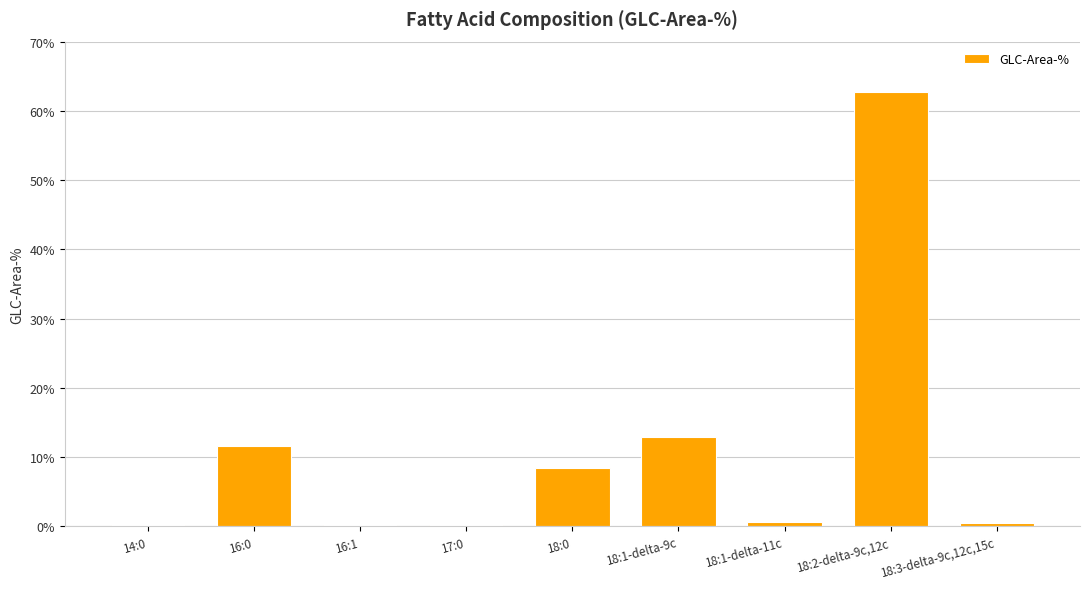

What is the greatest value displayed?

62.7